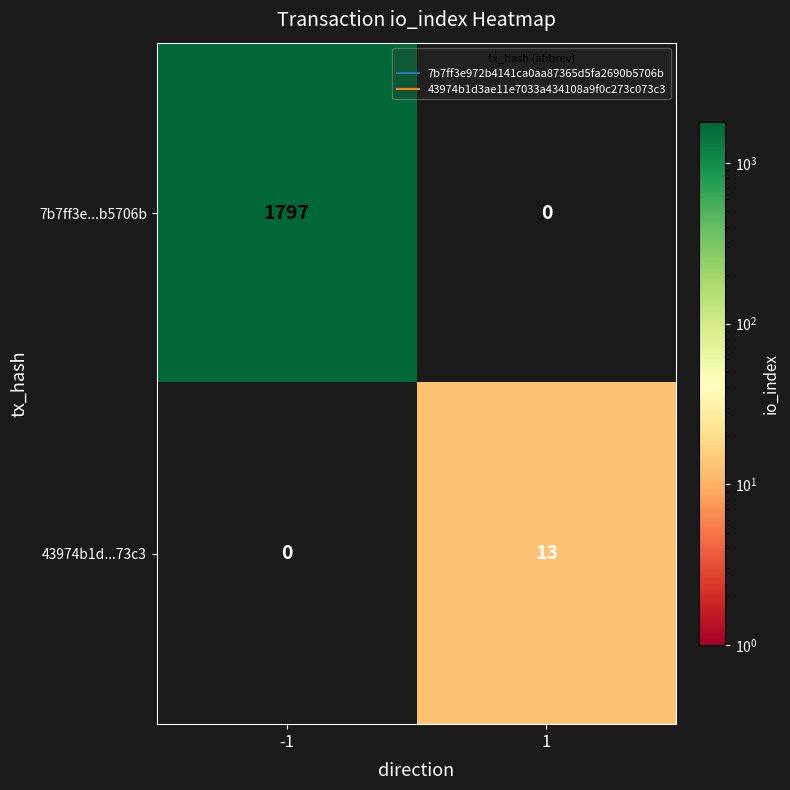

Is the value of 43974b1d...73c3 at -1 greater than the value of 7b7ff3e...b5706b at -1?

No